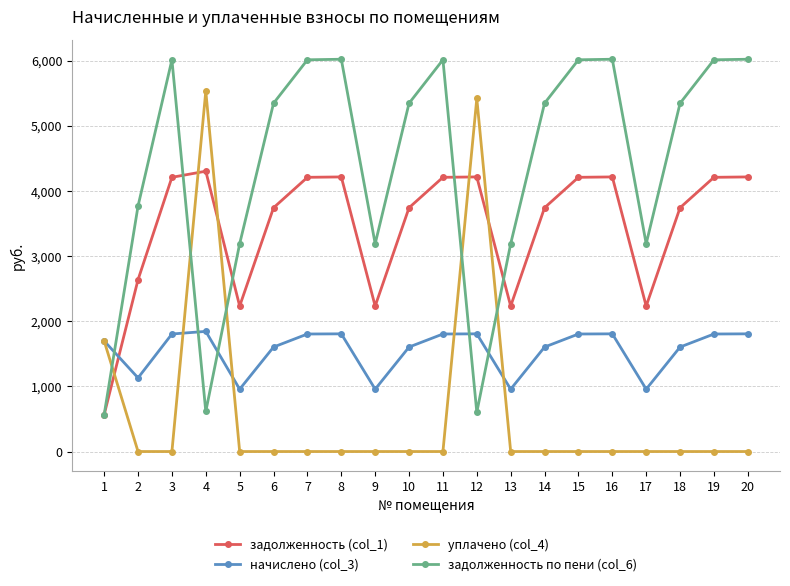

After their last crossing, which series has the higher values: задолженность (col_1) or начислено (col_3)?

задолженность (col_1)